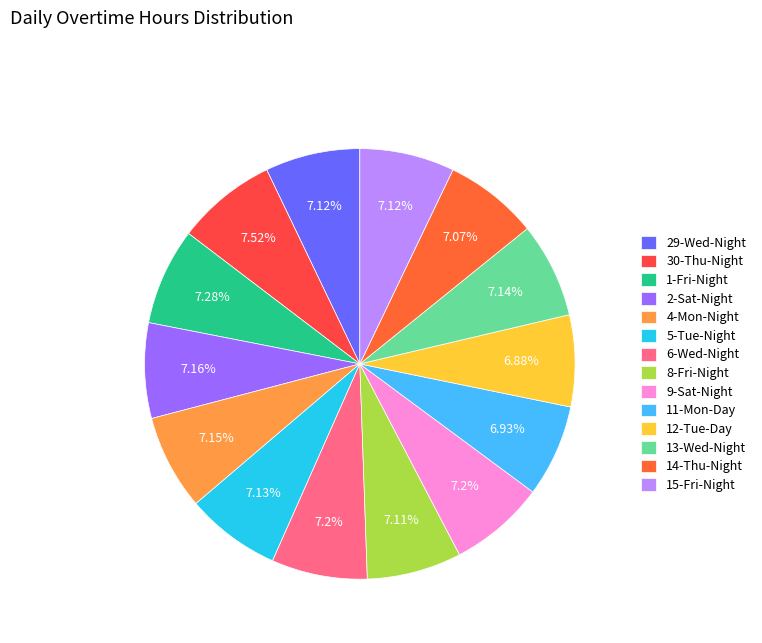

To the nearest percent, what is the difference between the largest and smallest slice percentages?

1%